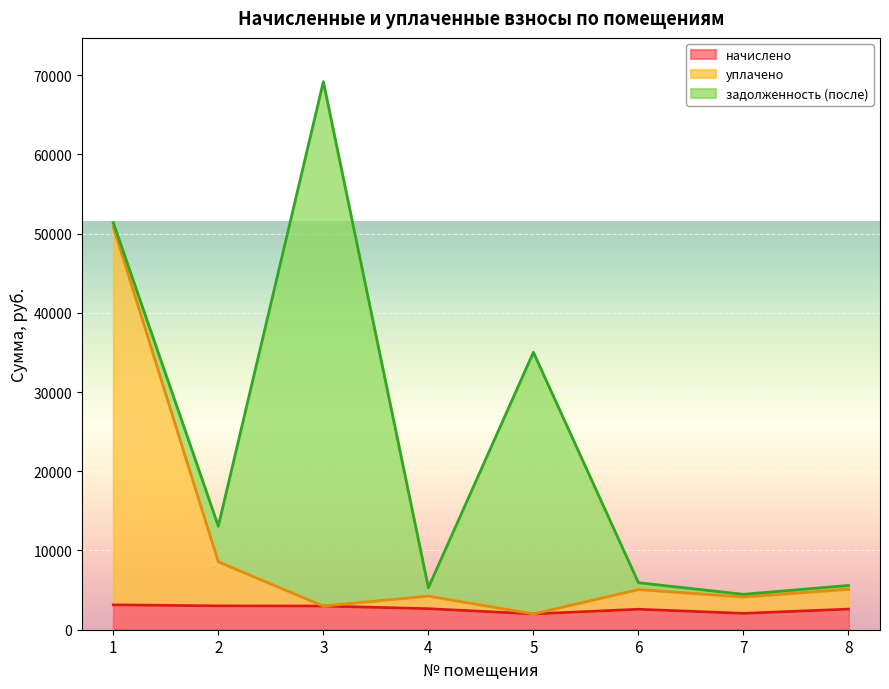

At which category is the sum across all series the highest?

3